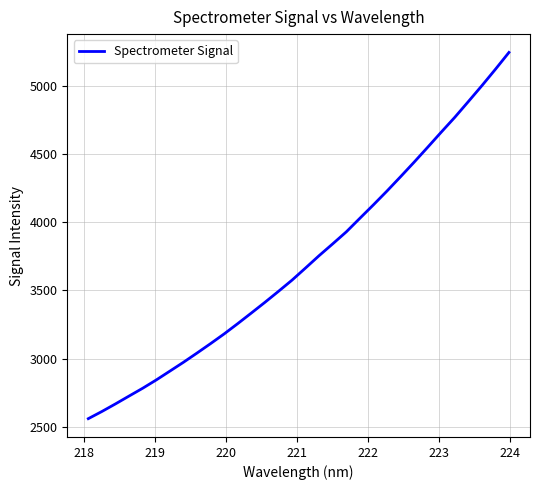

True or false: the data has more than 0 interior local peaks.

False